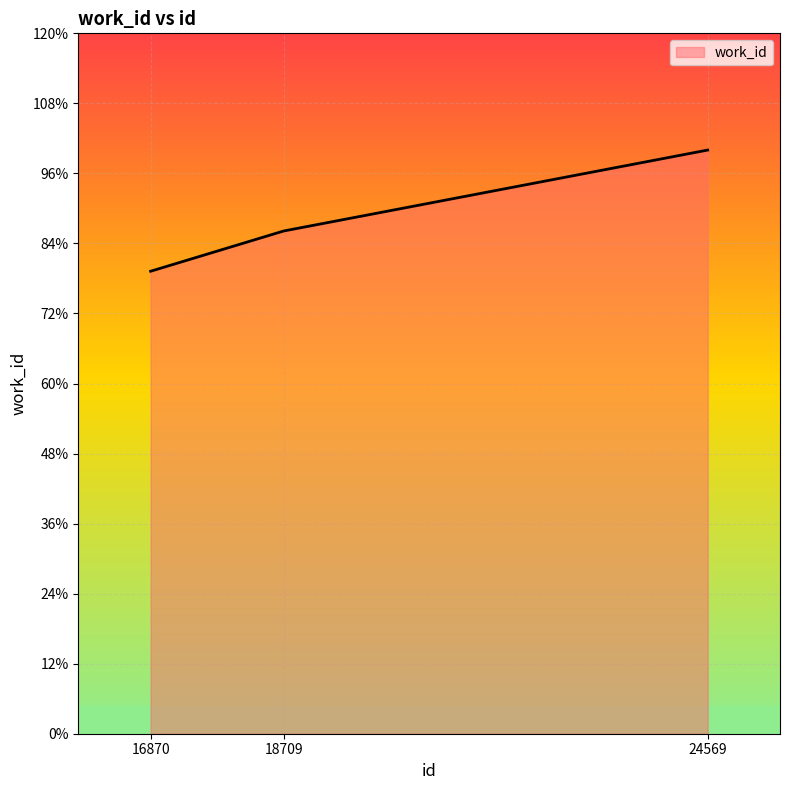

Which label corresponds to the largest value in the chart?

24569